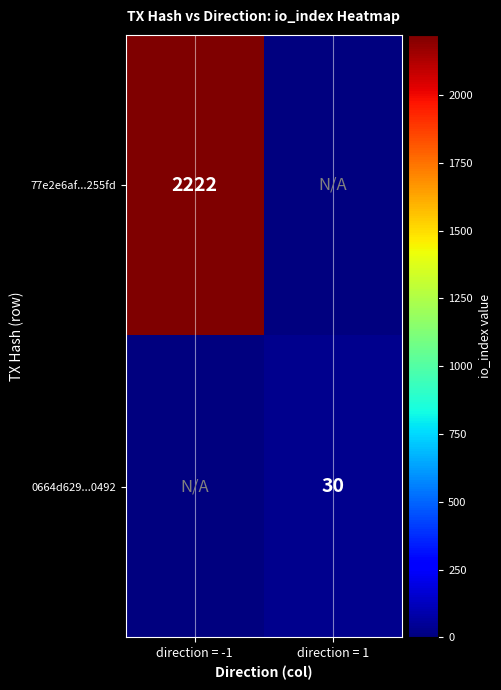

How many categories are shown in the chart?

2